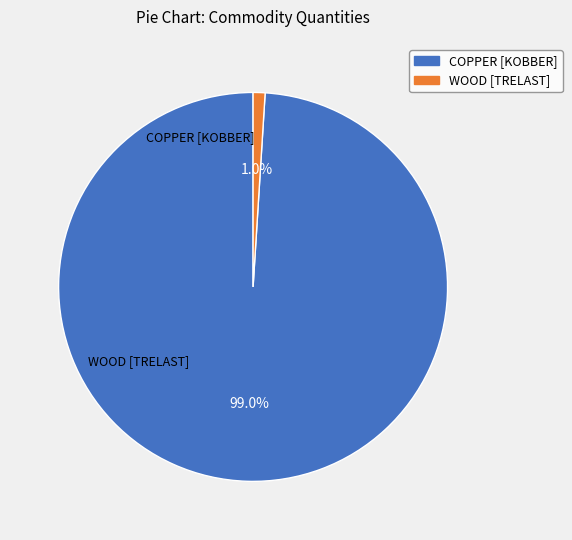

Does WOOD [TRELAST] account for over 50% of the chart?

No